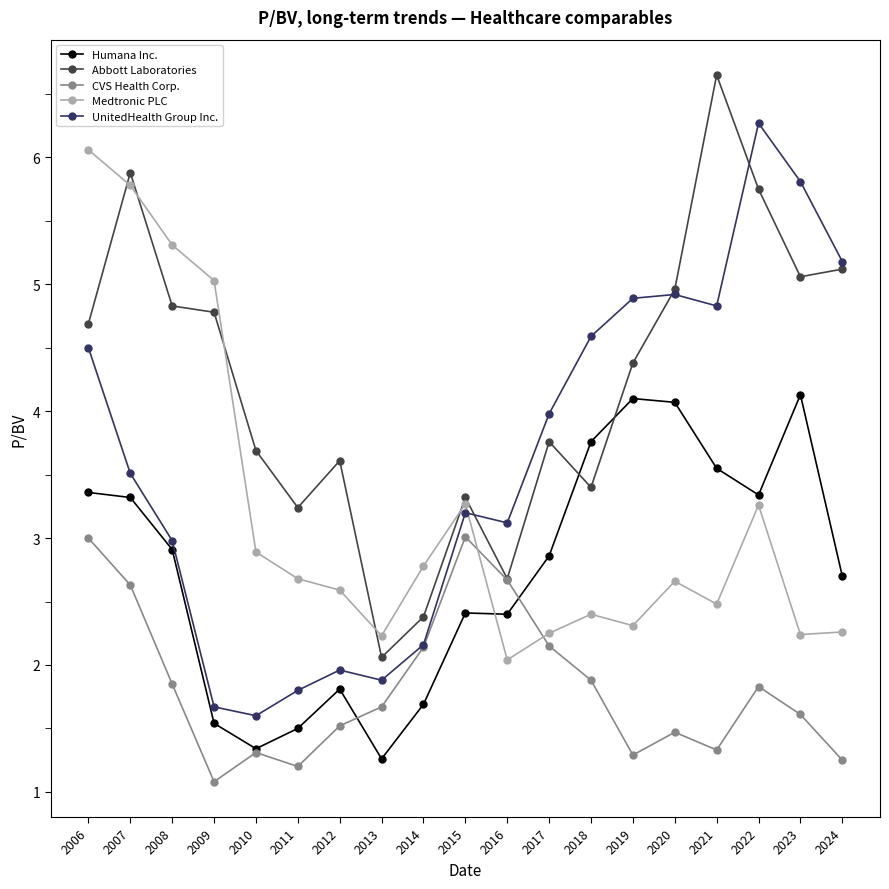

What is the average value of the Abbott Laboratories series?

4.2